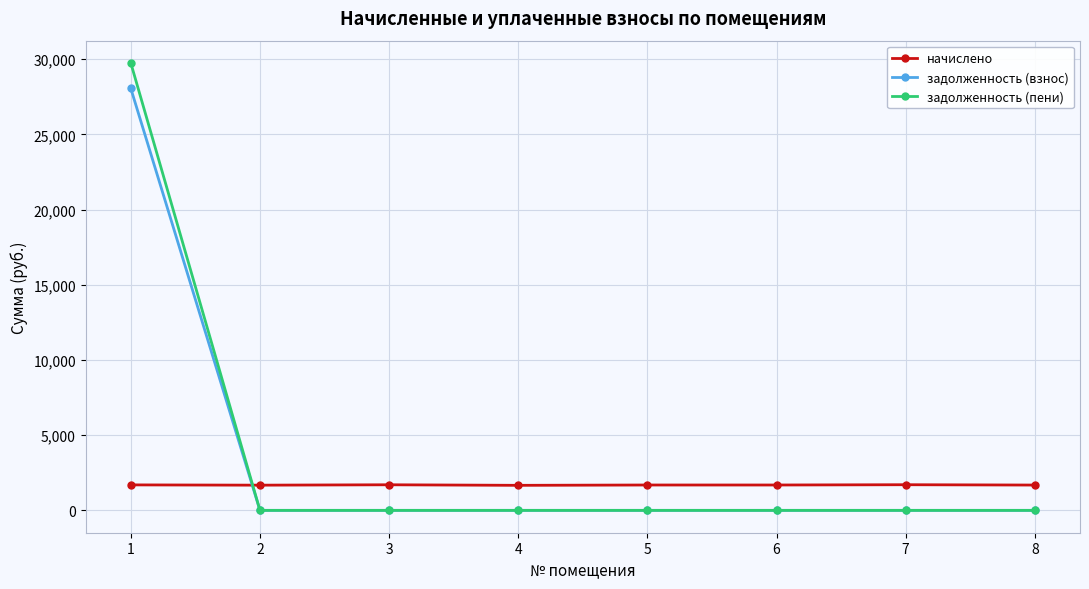

Is the value of начислено at 7 greater than the value of задолженность (взнос) at 2?

Yes